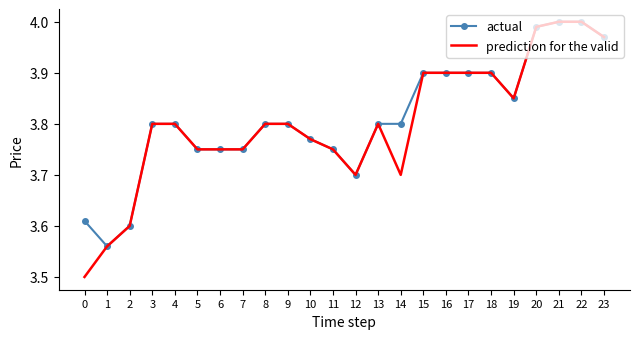

Is the value of actual at 21 greater than the value of prediction for the valid at 16?

Yes